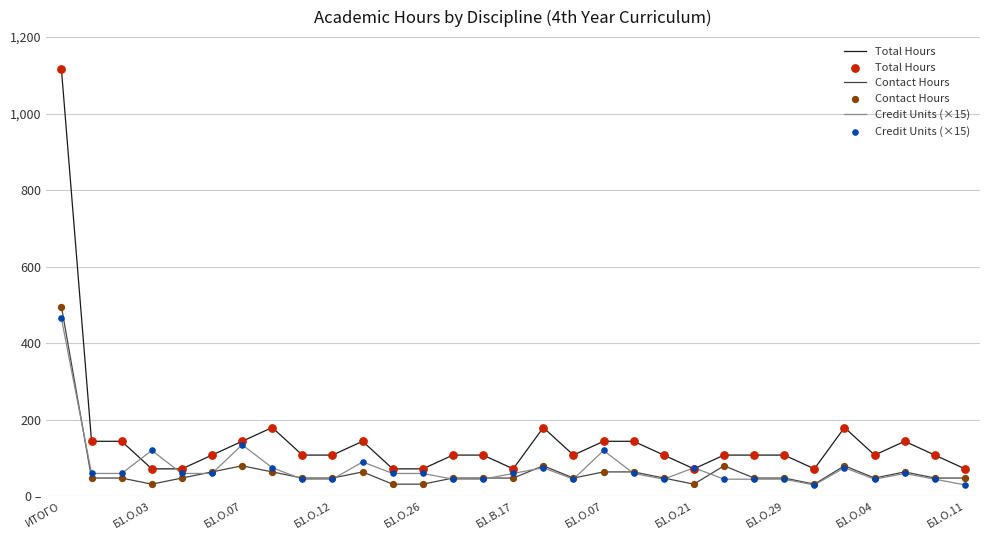

What are all the series names shown in the legend?

Total Hours, Contact Hours, Credit Units (×15)